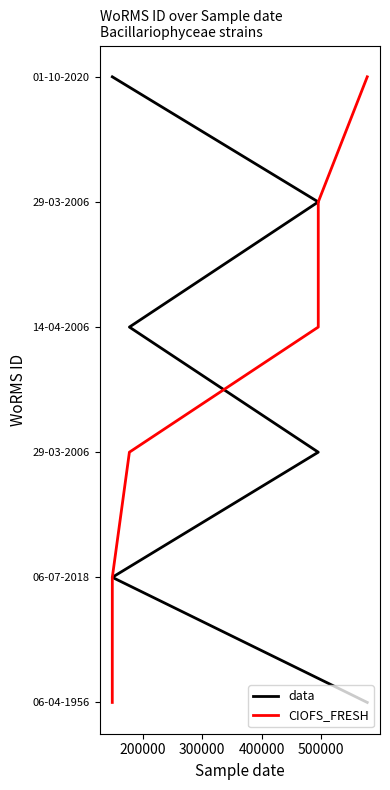

What is the total value across all series at 300000?

4